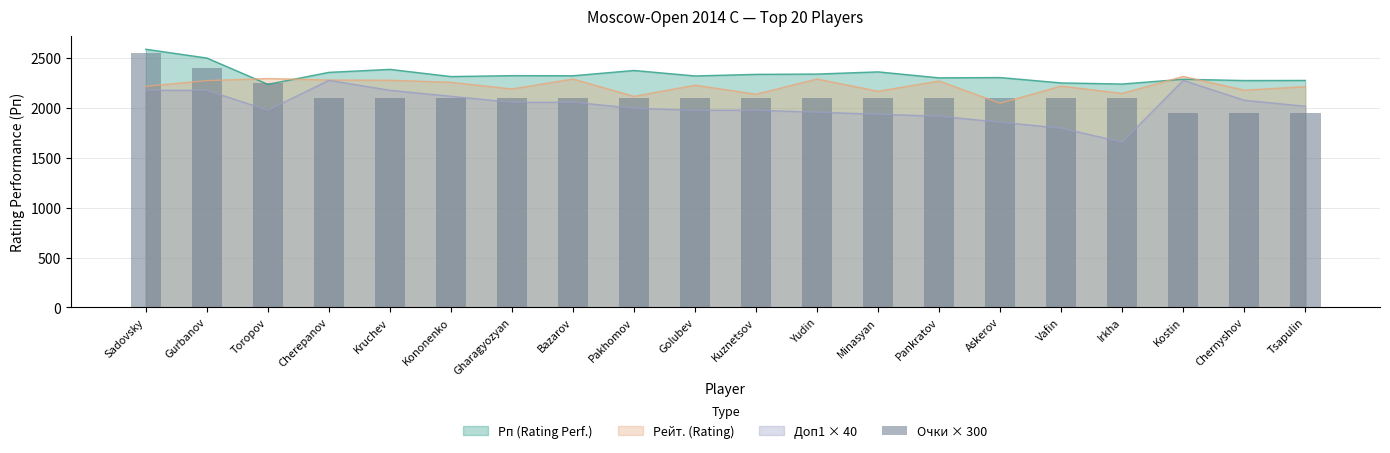

Reading right to left, transcribe all the data shown in this chart.

1950	1950	1950	2100	2100	2100	2100	2100	2100	2100	2100	2100	2100	2100	2100	2100	2100	2250	2400	2550